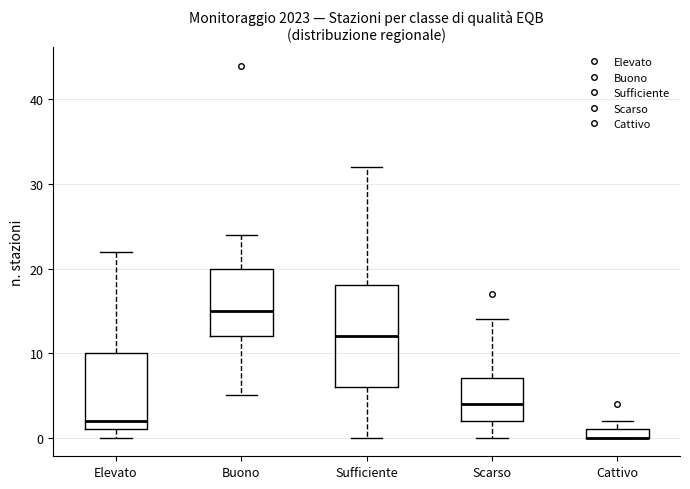

Comparing the boxes themselves (not the whiskers), which one is the tallest?

Sufficiente